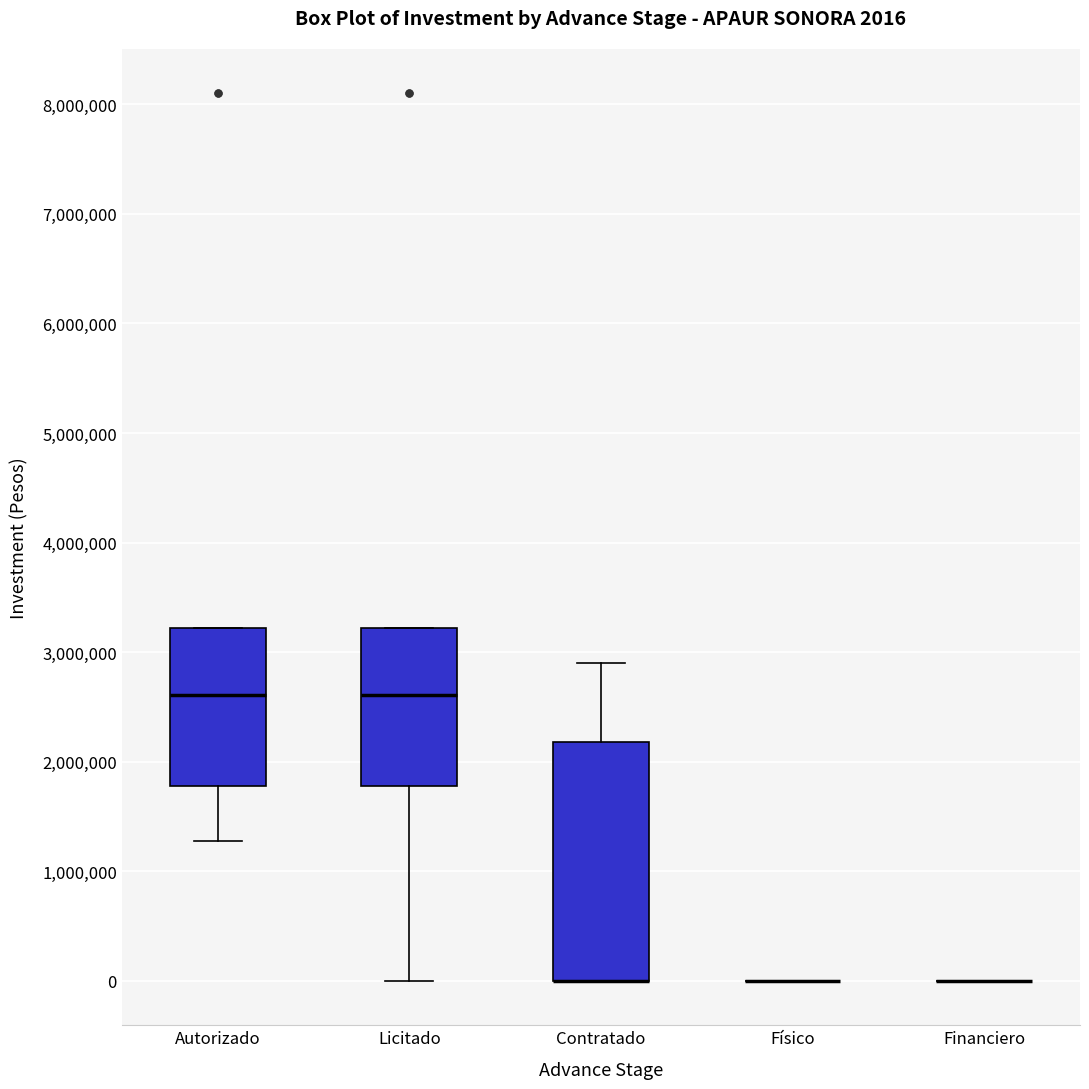

Which box is the tallest, from its lower edge to its upper edge?

Contratado